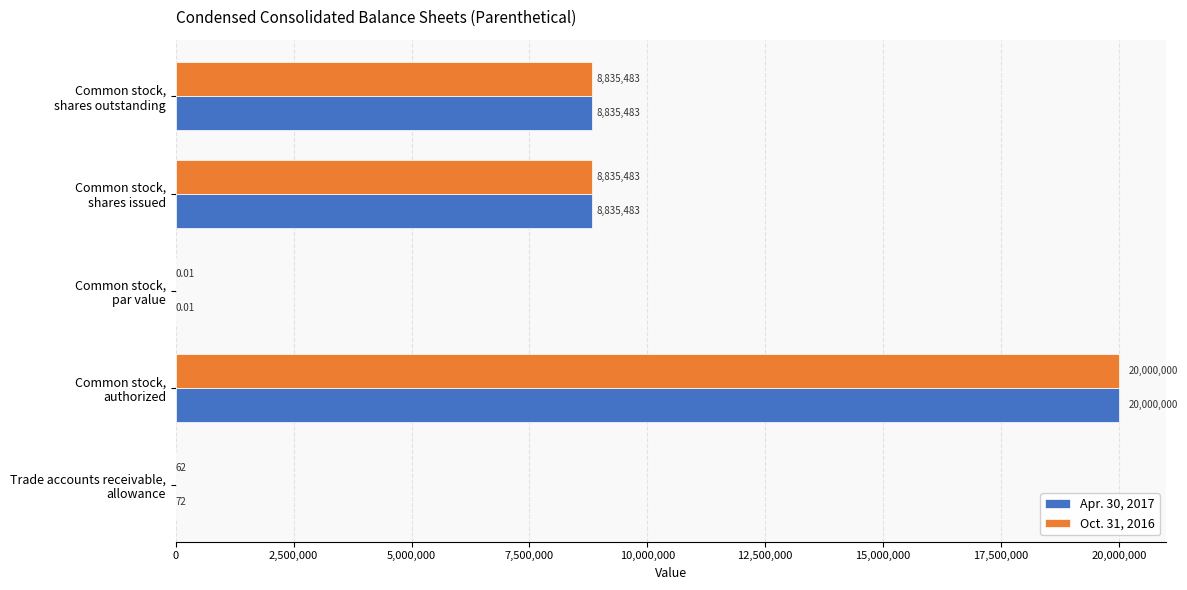

Which series has the largest total across all categories?

Apr. 30, 2017